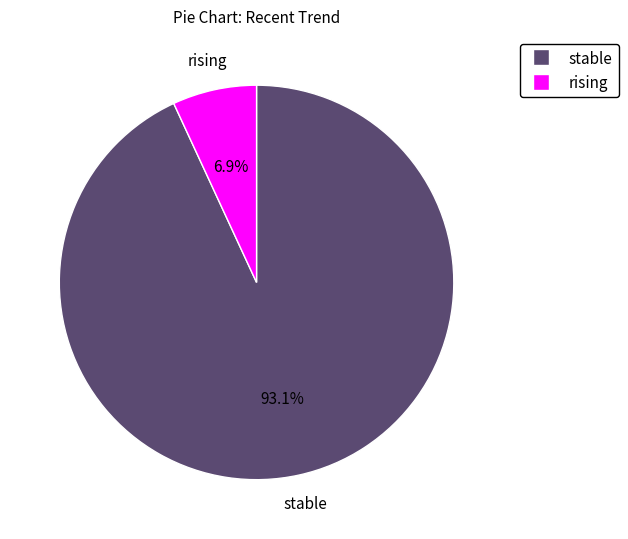

Is there any slice that represents more than half of the pie?

Yes